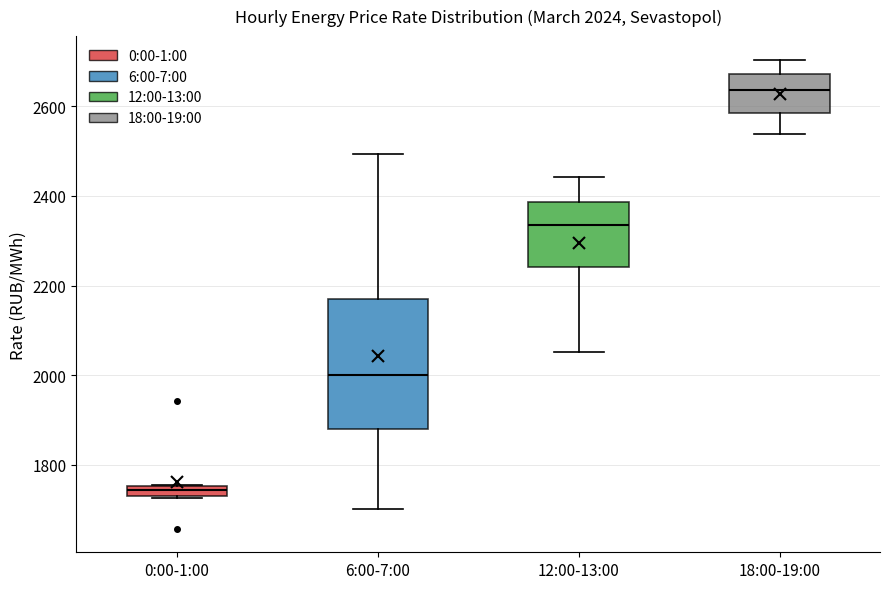

Which box is the tallest, from its lower edge to its upper edge?

6:00-7:00